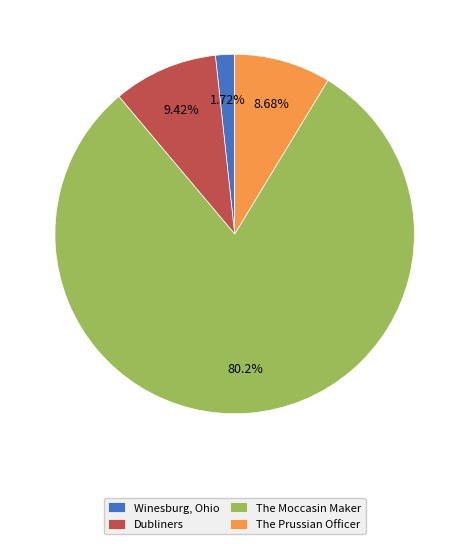

Which category has the smallest portion of the pie?

Winesburg, Ohio